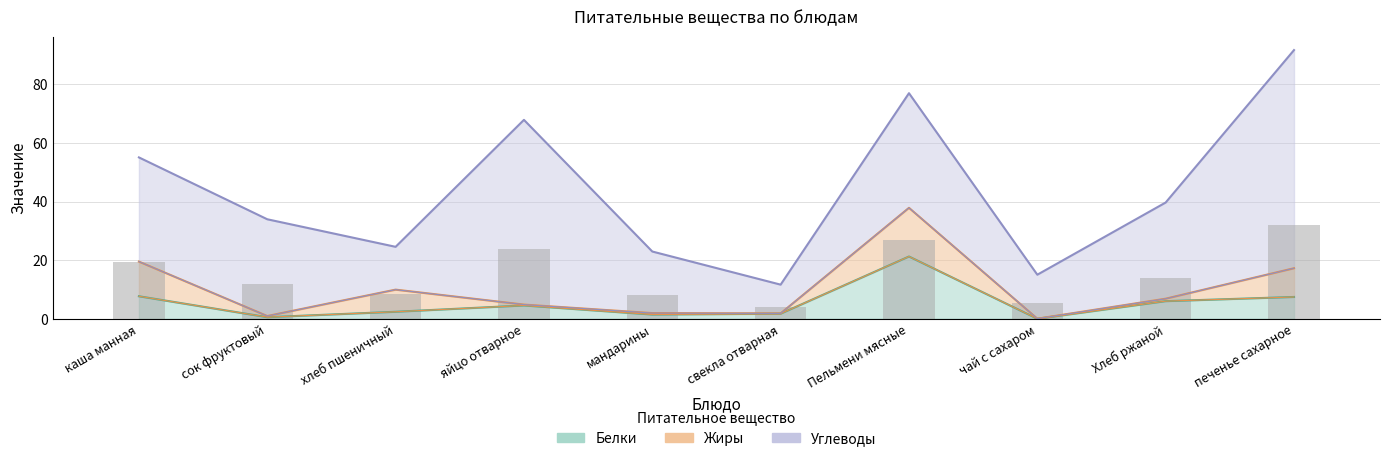

The value of Белки at Хлеб ржаной is 6.1. True or false?

True